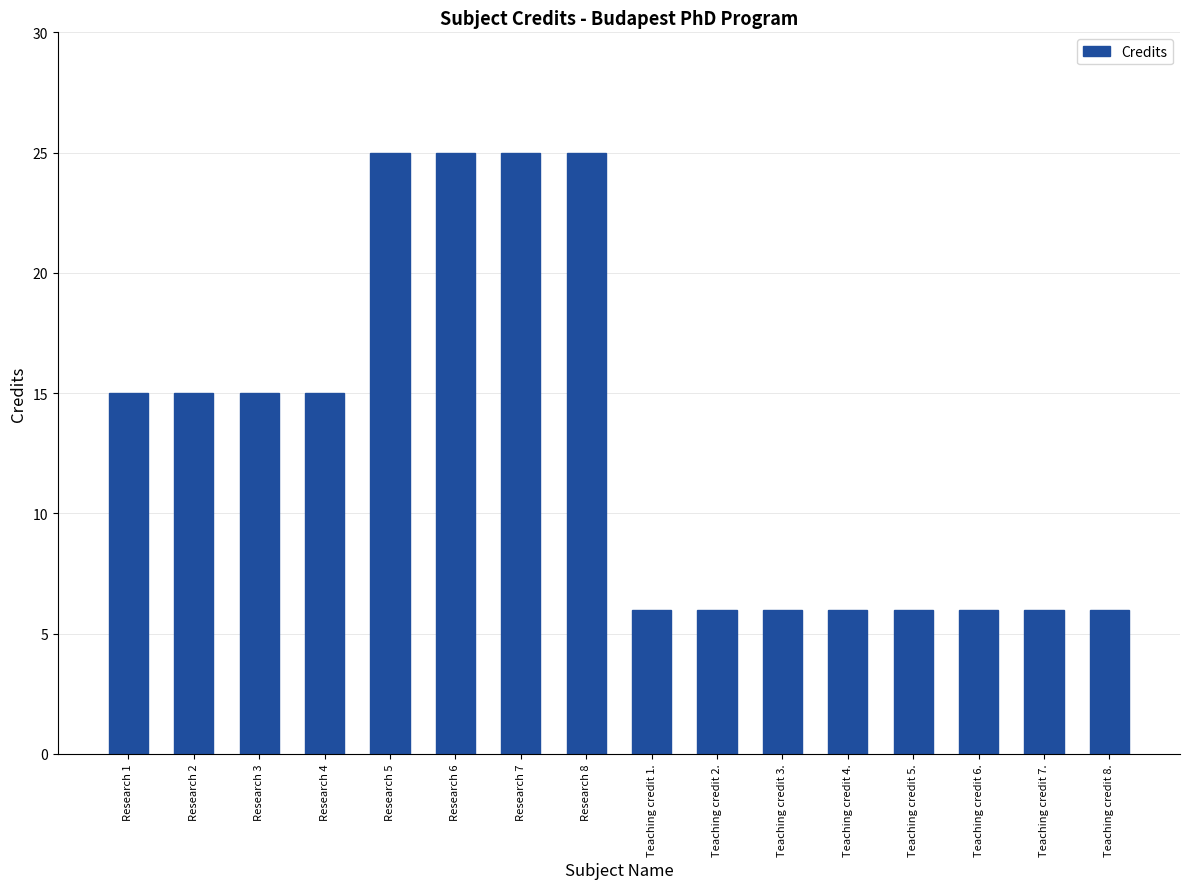

What is the smallest value displayed?

6